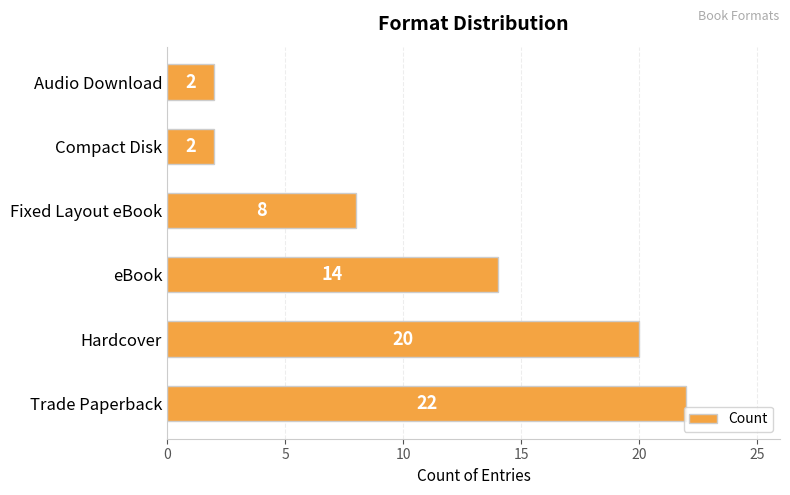

What is the difference between the maximum and minimum values?

20